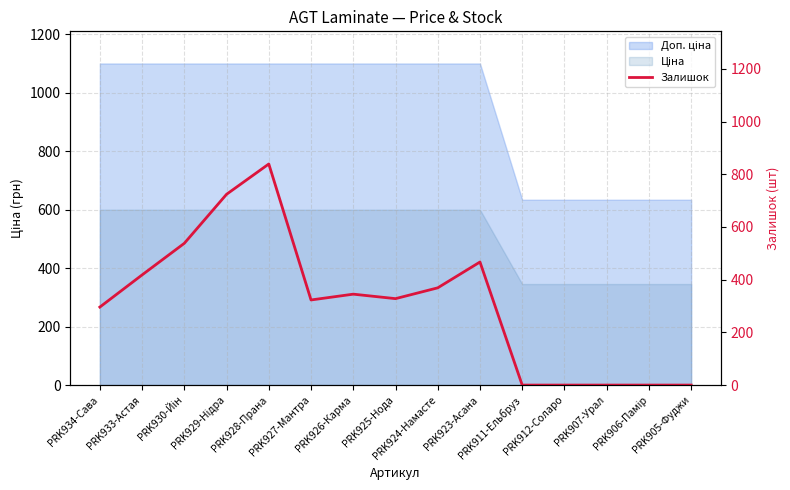

The value at PRK933-Астая is 418. True or false?

True